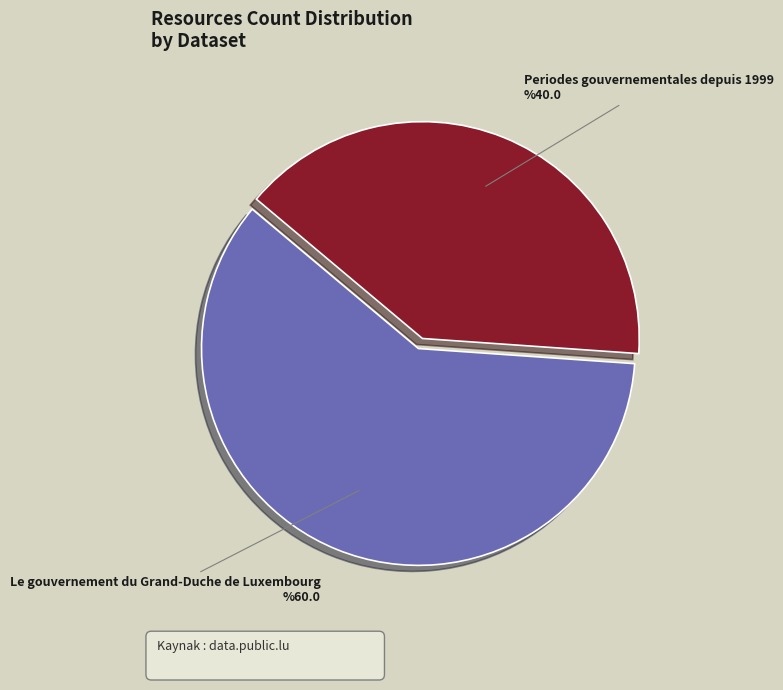

Rank the categories by value from lowest to highest.

Periodes gouvernementales depuis 1999, Le gouvernement du Grand-Duche de Luxembourg